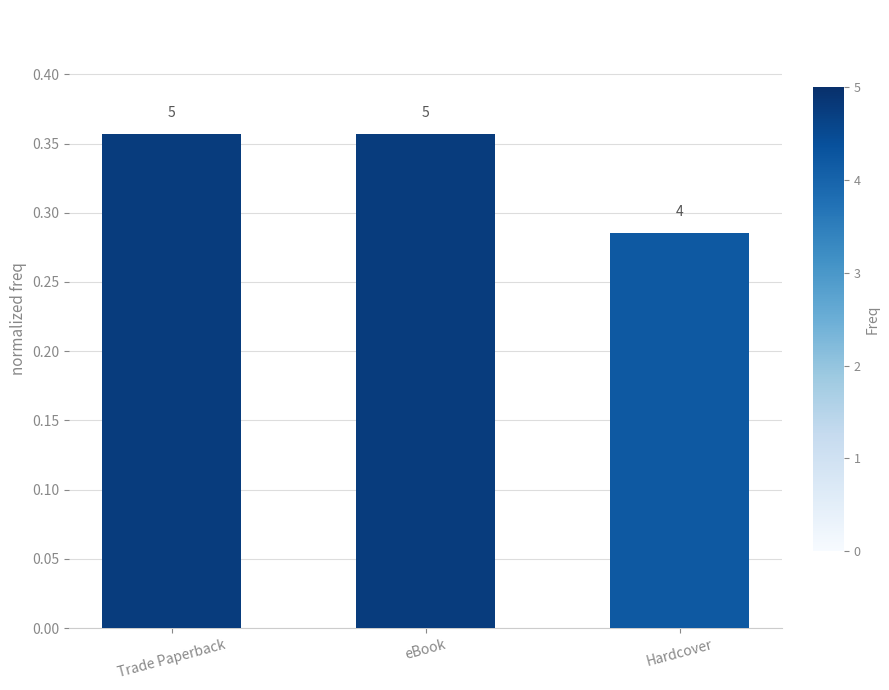

Are the bars horizontal?

No